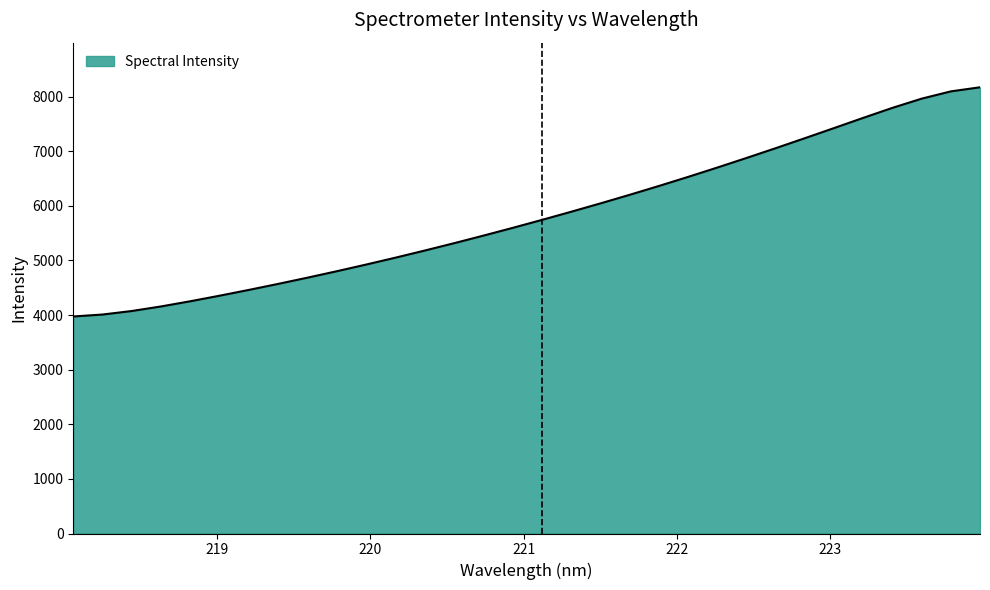

What is the minimum value shown in the chart?

3973.2